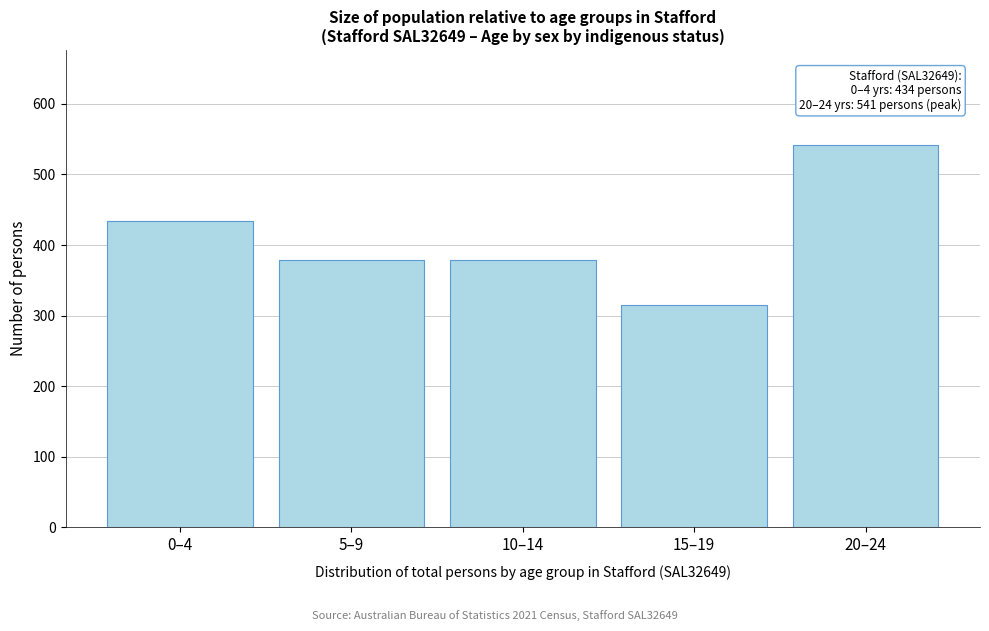

Reading right to left, transcribe all the data shown in this chart.

541	315	379	379	434